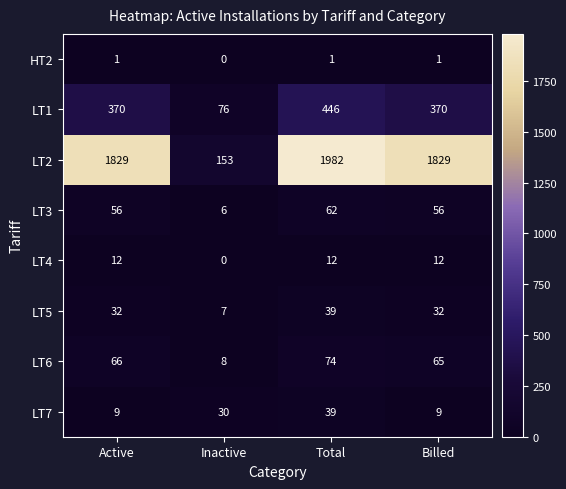

Count the HT2 values in the range 1 to 2.

3